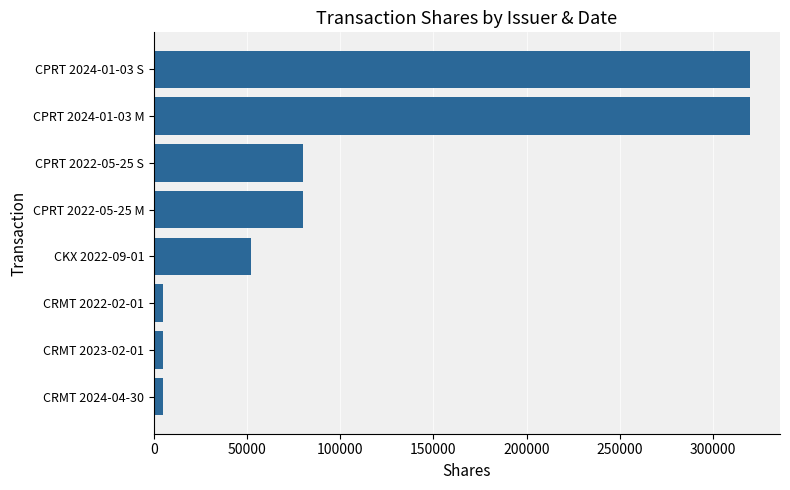

How many values are below 80000?

4